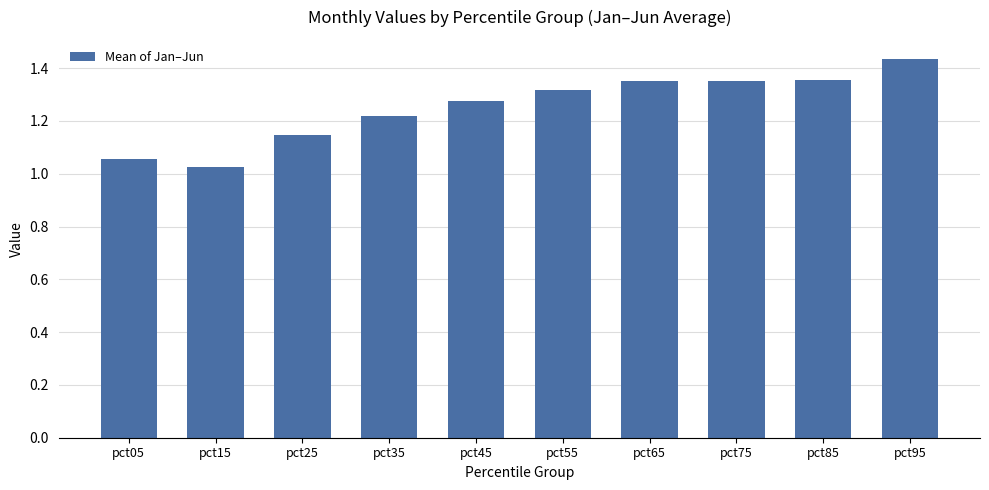

Which has a higher value, pct75 or pct55?

pct75